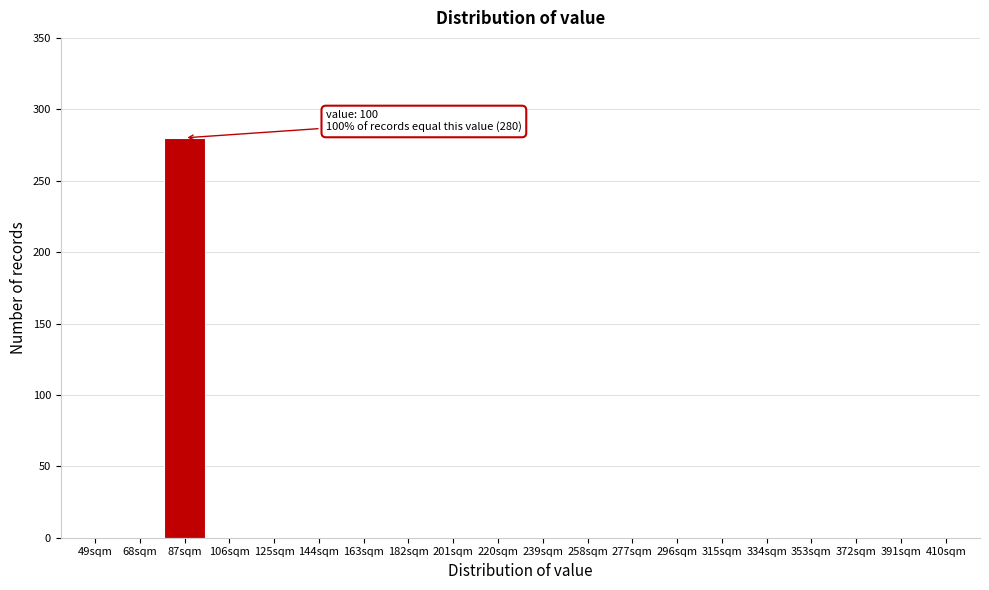

Reading left to right, transcribe all the data shown in this chart.

49sqm=0	68sqm=0	87sqm=280	106sqm=0	125sqm=0	144sqm=0	163sqm=0	182sqm=0	201sqm=0	220sqm=0	239sqm=0	258sqm=0	277sqm=0	296sqm=0	315sqm=0	334sqm=0	353sqm=0	372sqm=0	391sqm=0	410sqm=0